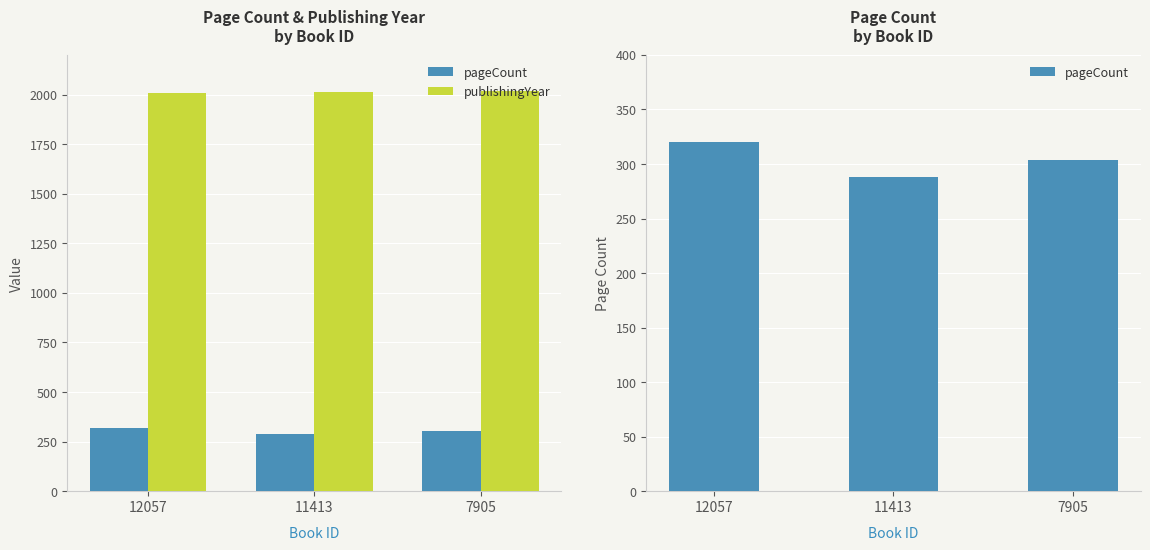

What is the total value across all series at 7905?

2321